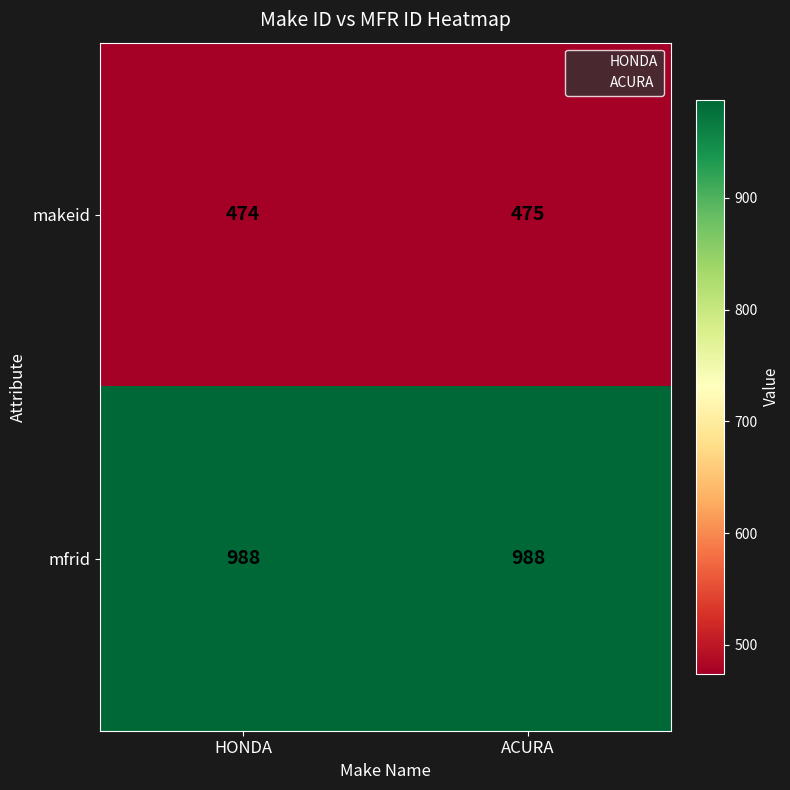

What is the greatest value displayed?

988